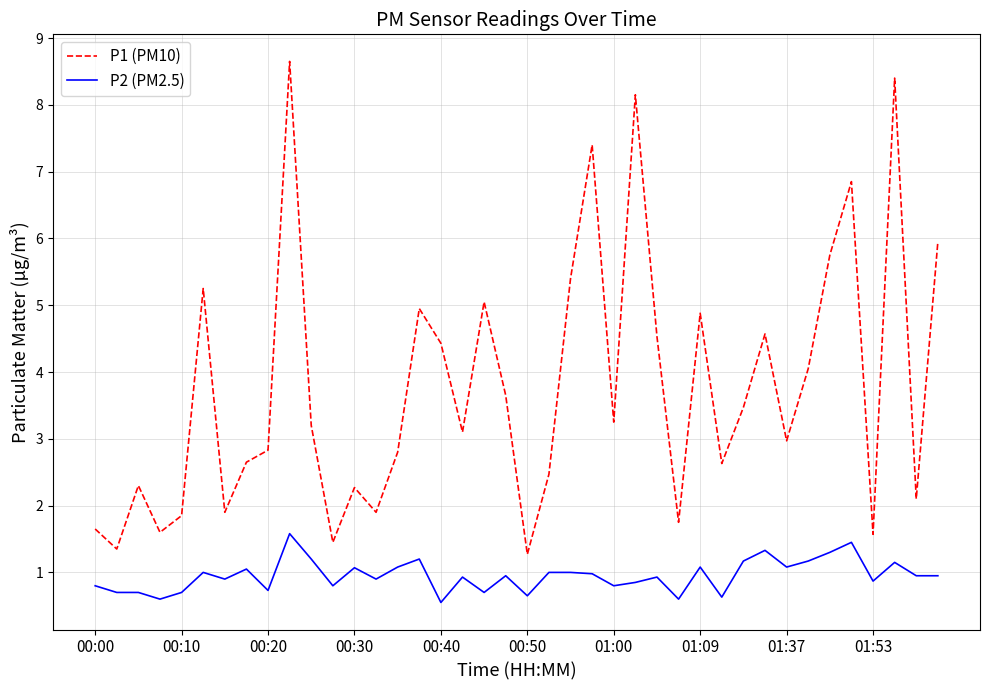

Which series has the largest total across all categories?

P1 (PM10)